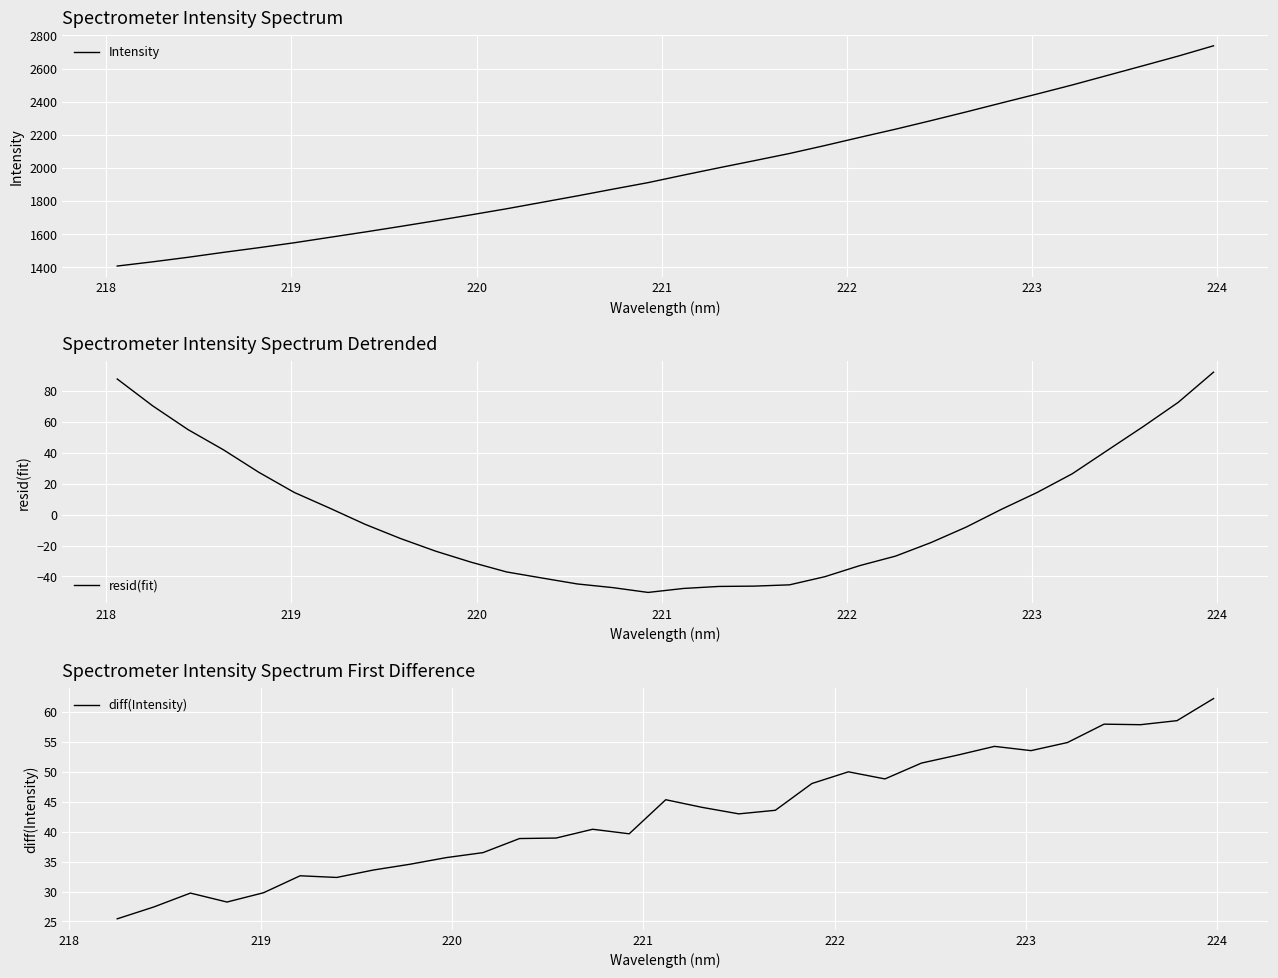

How many lines are shown in the chart?

1